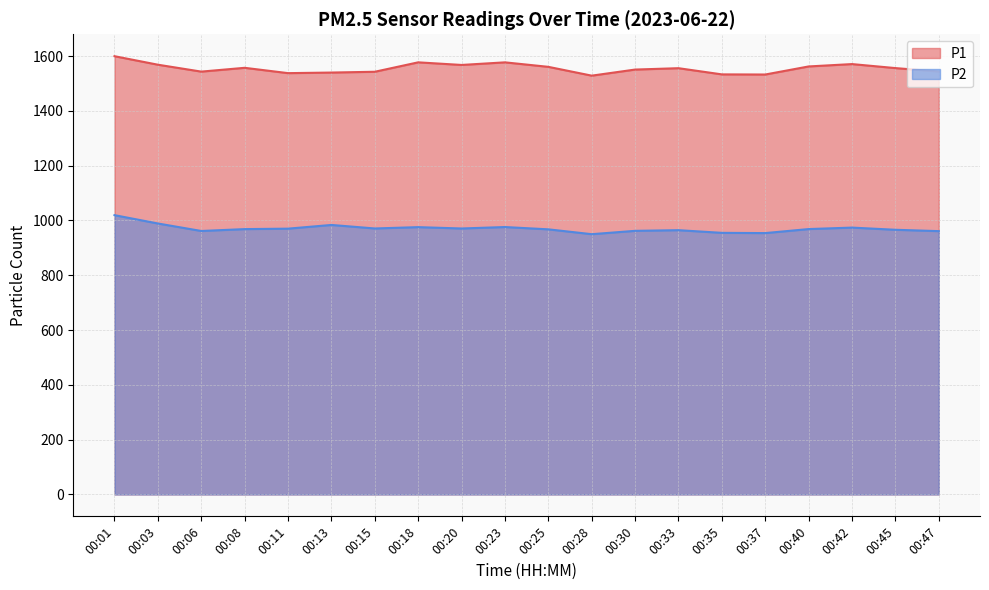

Does the chart have visible grid lines?

Yes